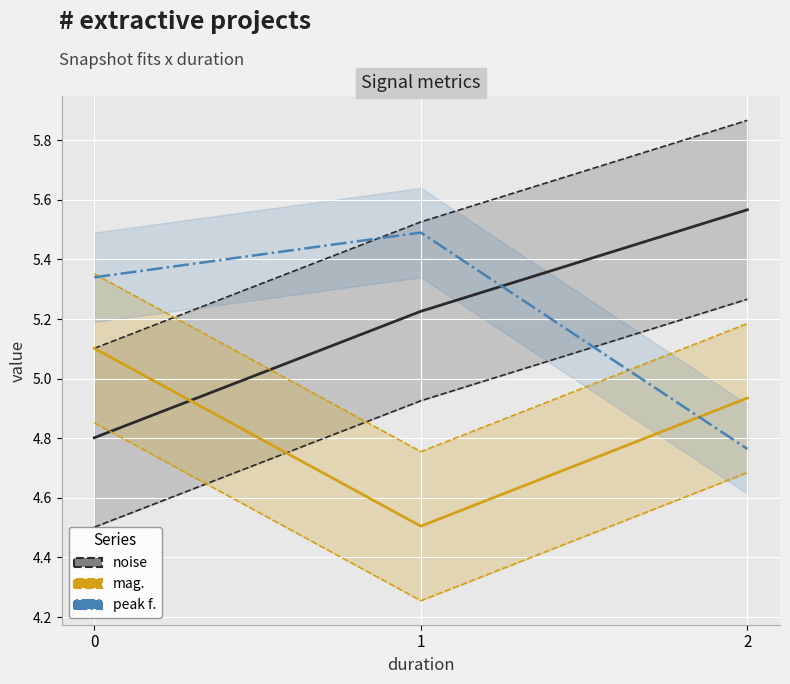

How many series are shown in this chart?

3